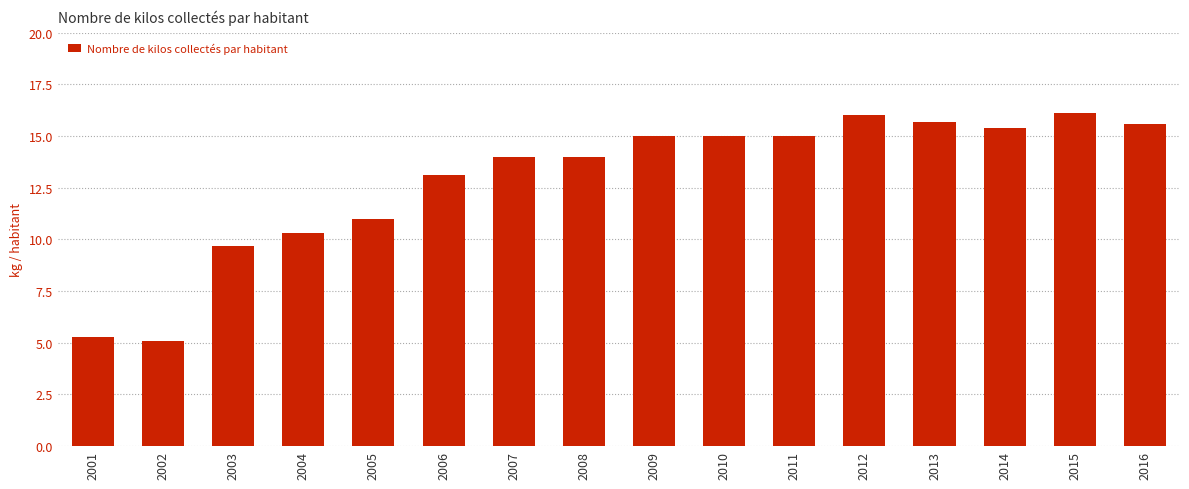

What is the value of the 10th bar from the left?

15.0